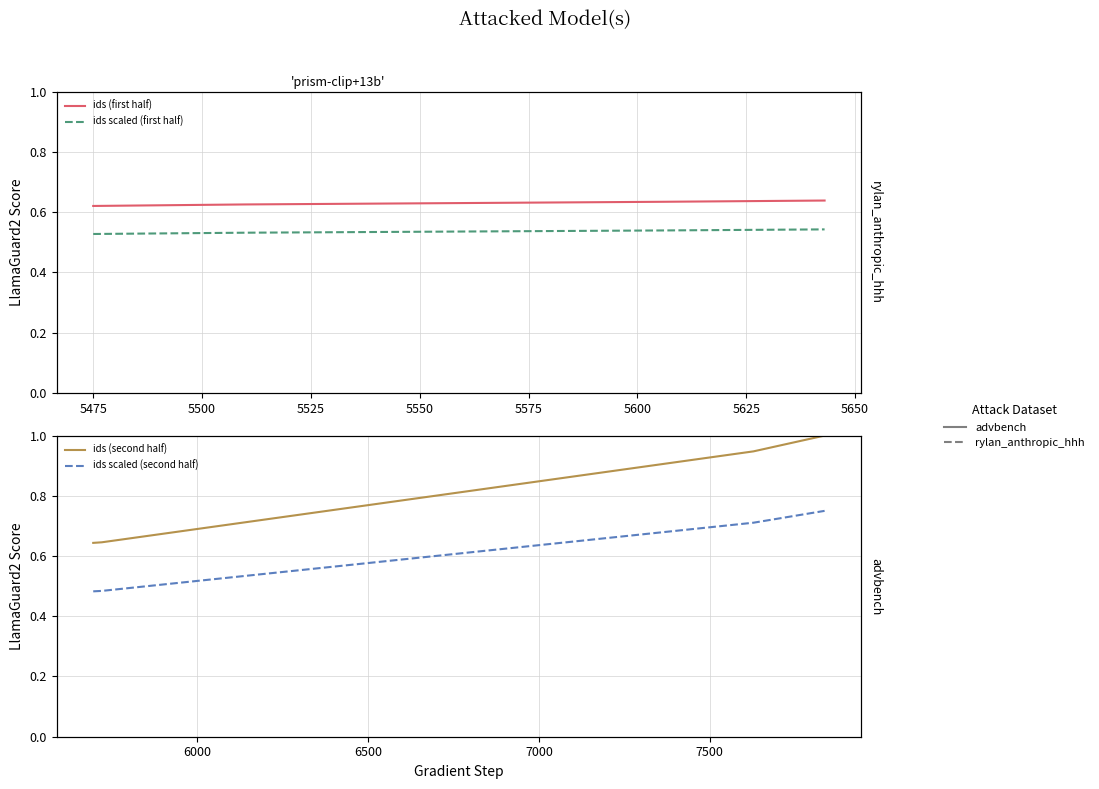

What is the highest value of the ids (second half) series?

1.0